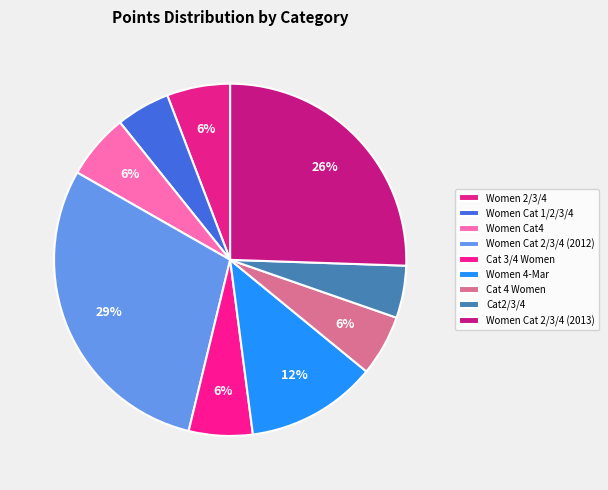

Approximately how many times larger is the value at Cat2/3/4 compared to Women 2/3/4?

0.8